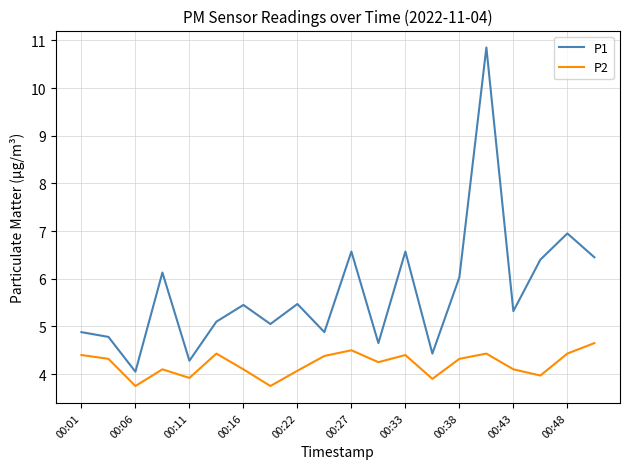

Which series has the widest spread of values?

P1